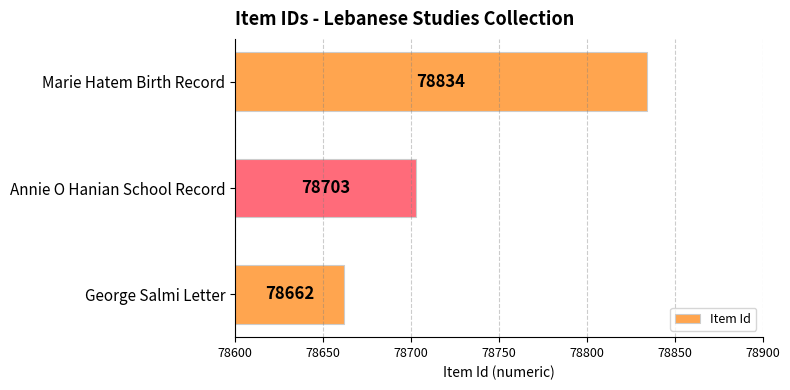

Rank the categories by value from lowest to highest.

George Salmi Letter, Annie O Hanian School Record, Marie Hatem Birth Record